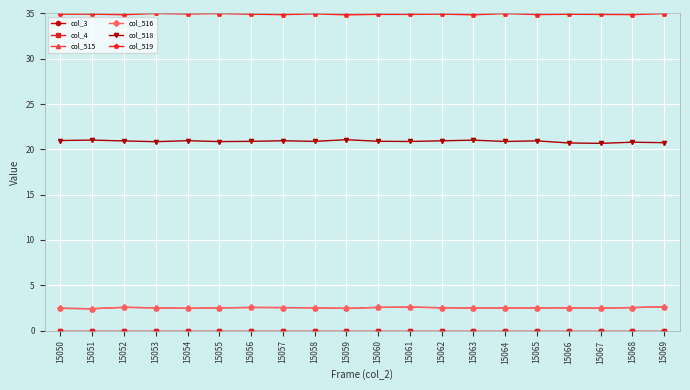

The value of col_3 at 15050 is 0.0. True or false?

True